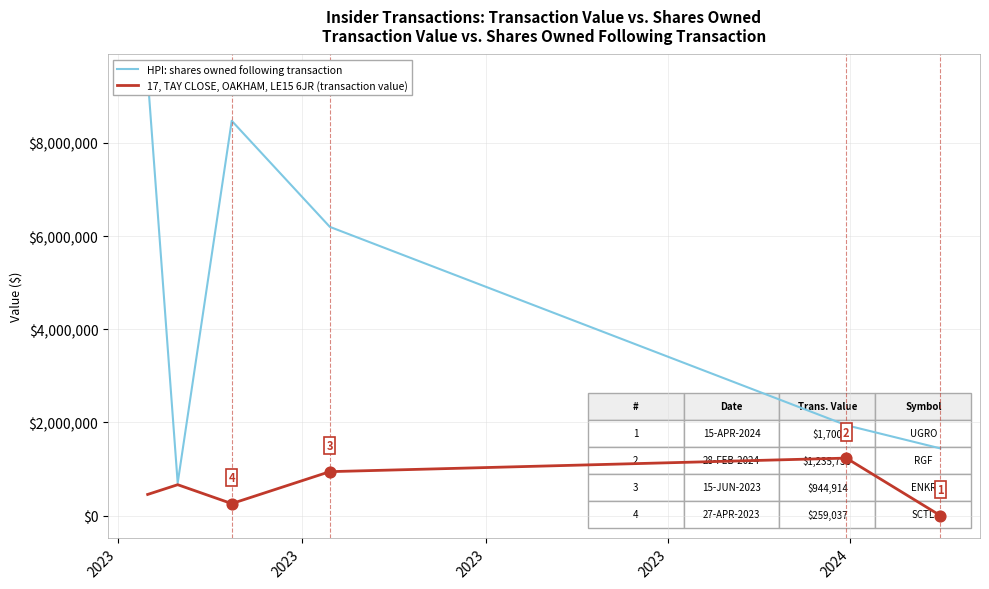

At which category is the sum across all series the highest?

2023